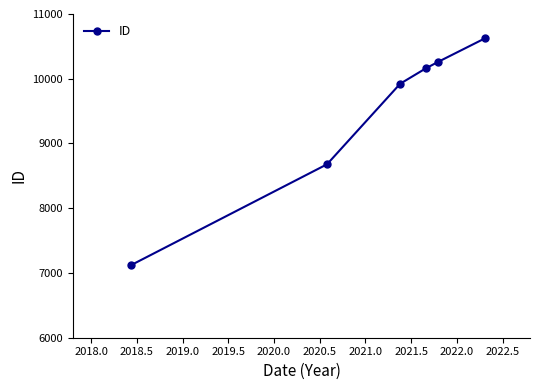

Reading right to left, what are all the values shown in this chart?

10626	10257	10160	9923	8679	7124